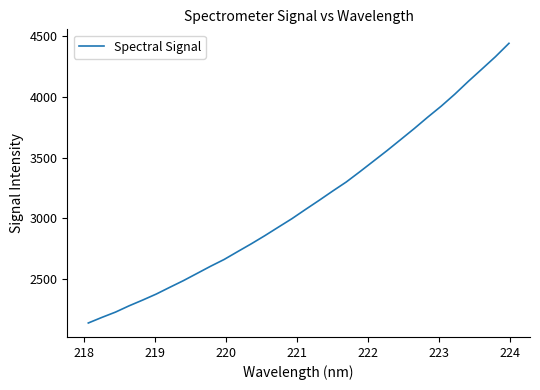

What is the difference between the maximum and minimum values?

2301.6